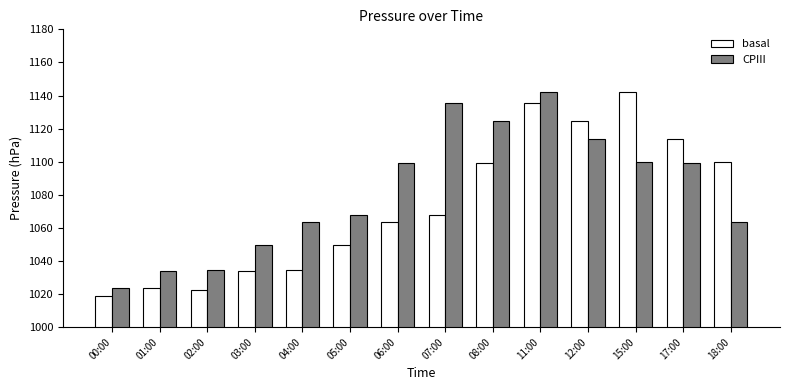

Where does the basal series first go above 1067?

07:00